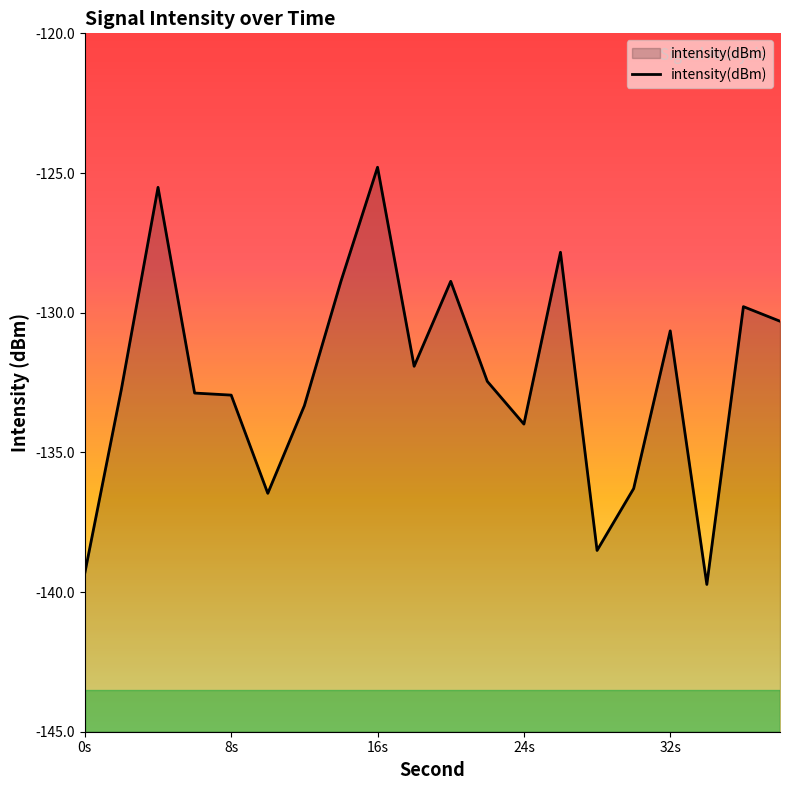

What is the approximate value at 24s?

-134.0